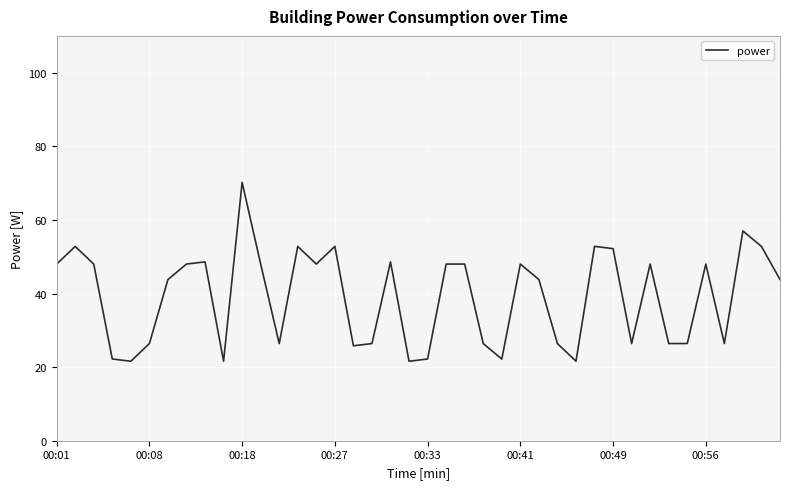

What is the greatest value displayed?

70.2